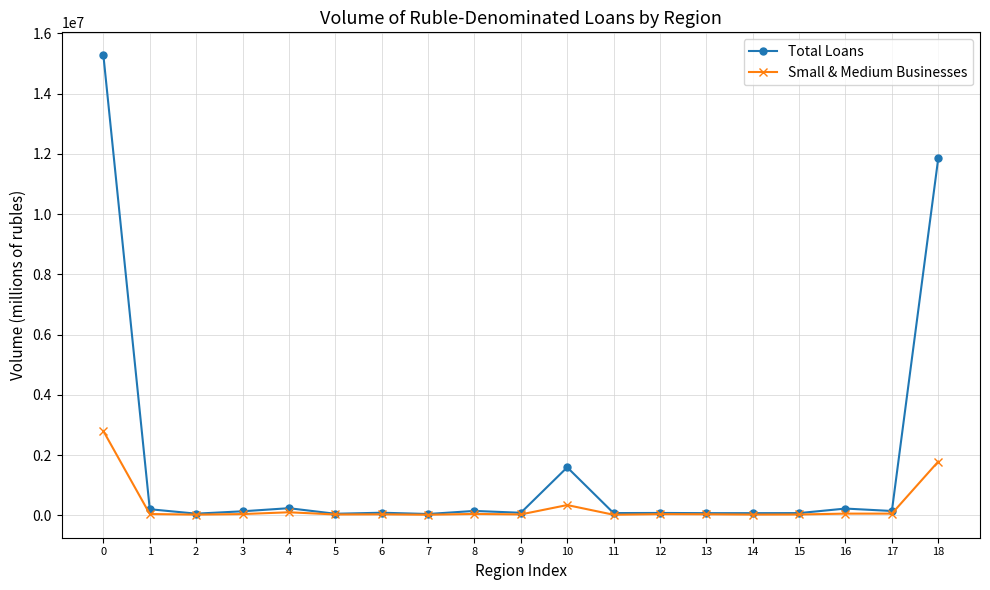

Which series has the largest range (max minus min)?

Total Loans